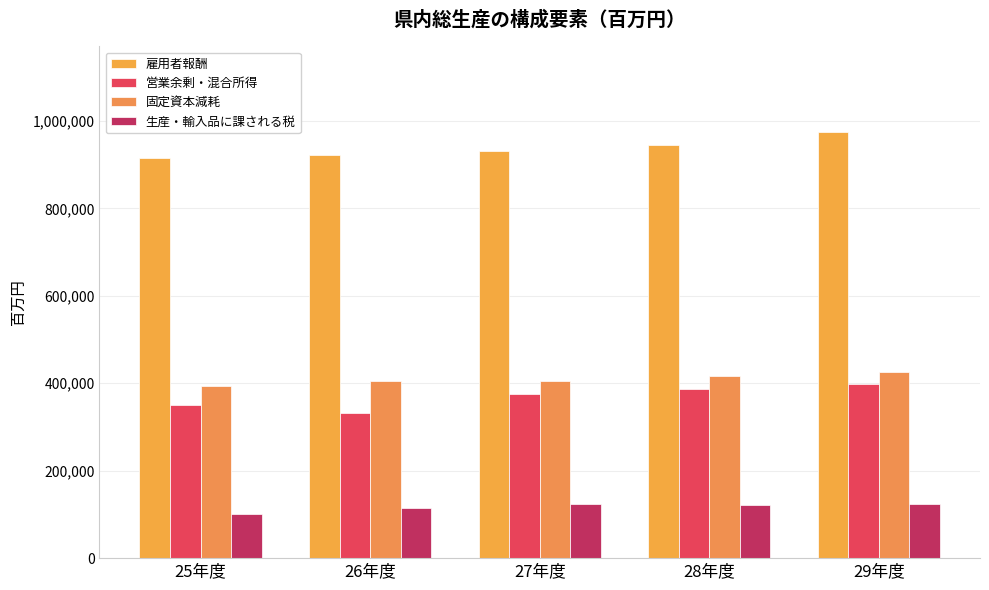

Between 25年度 and 26年度, which is larger?

26年度